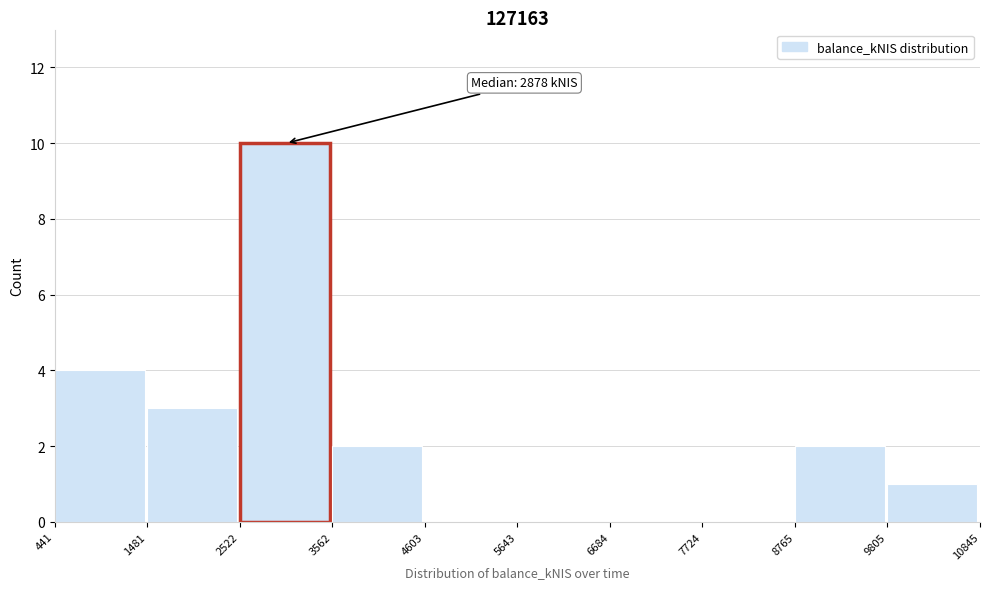

Which range on the x-axis has the tallest bar?

2522 to 3562